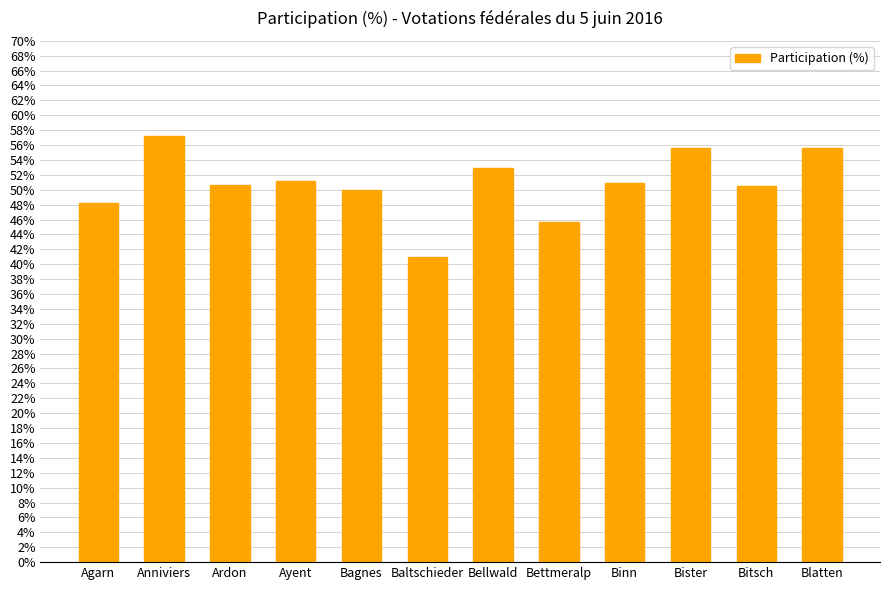

The chart shows a value of 41.0 at Baltschieder. True or false?

True